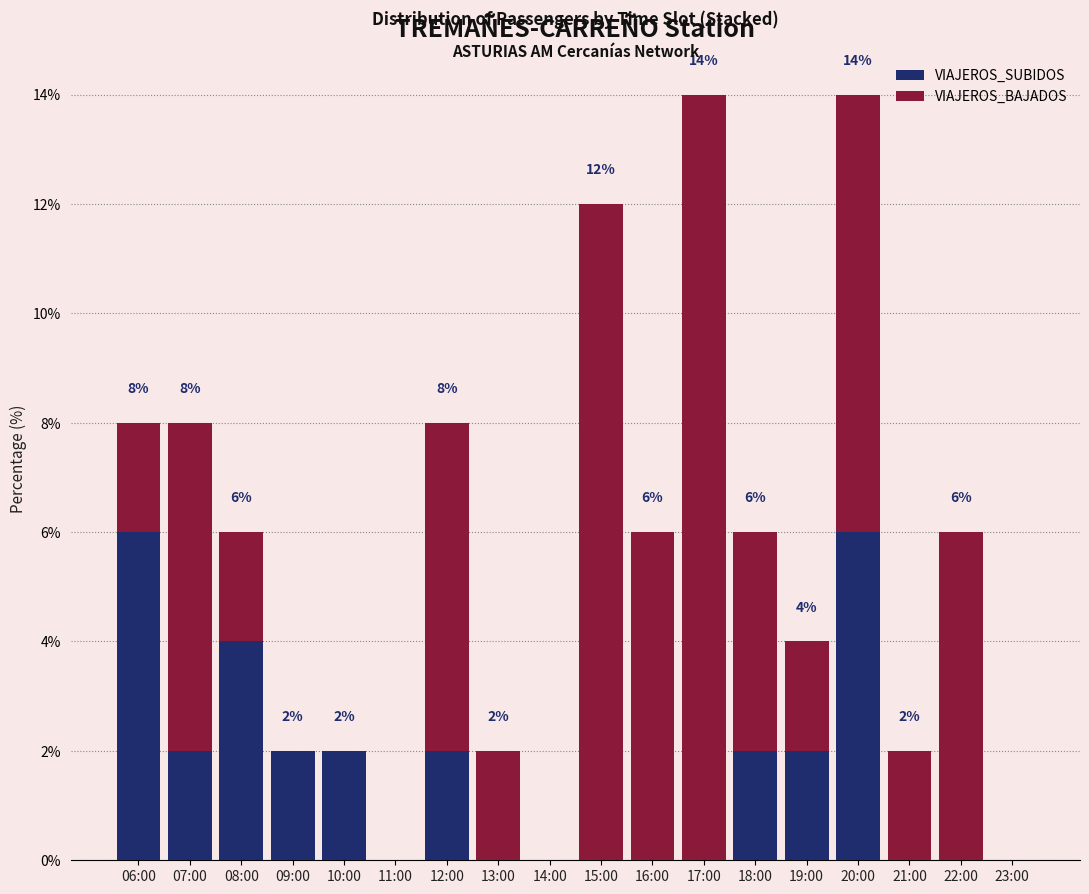

What is the maximum value for VIAJEROS_SUBIDOS?

6